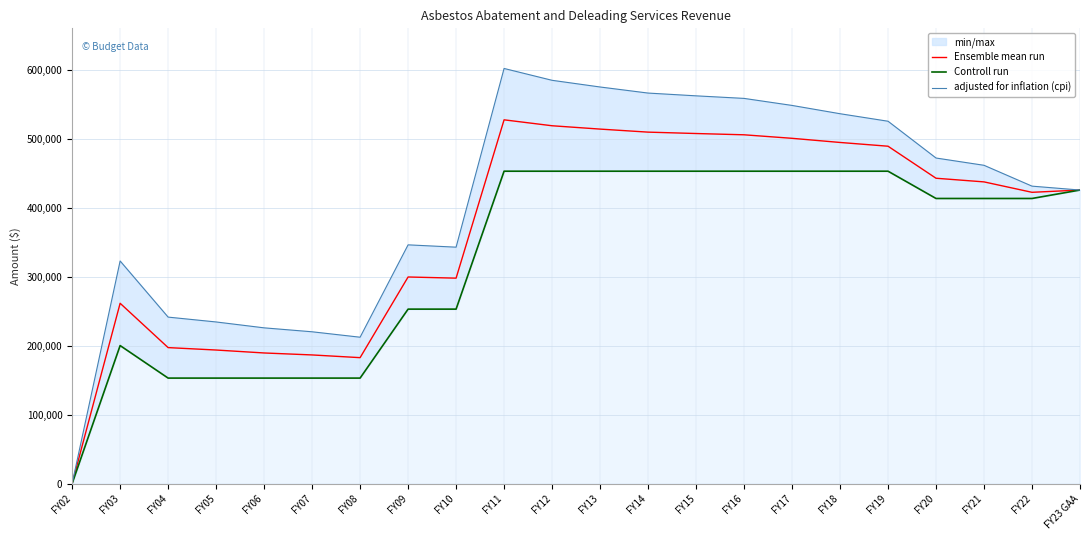

What is the highest value of the Controll run series?

452850.0